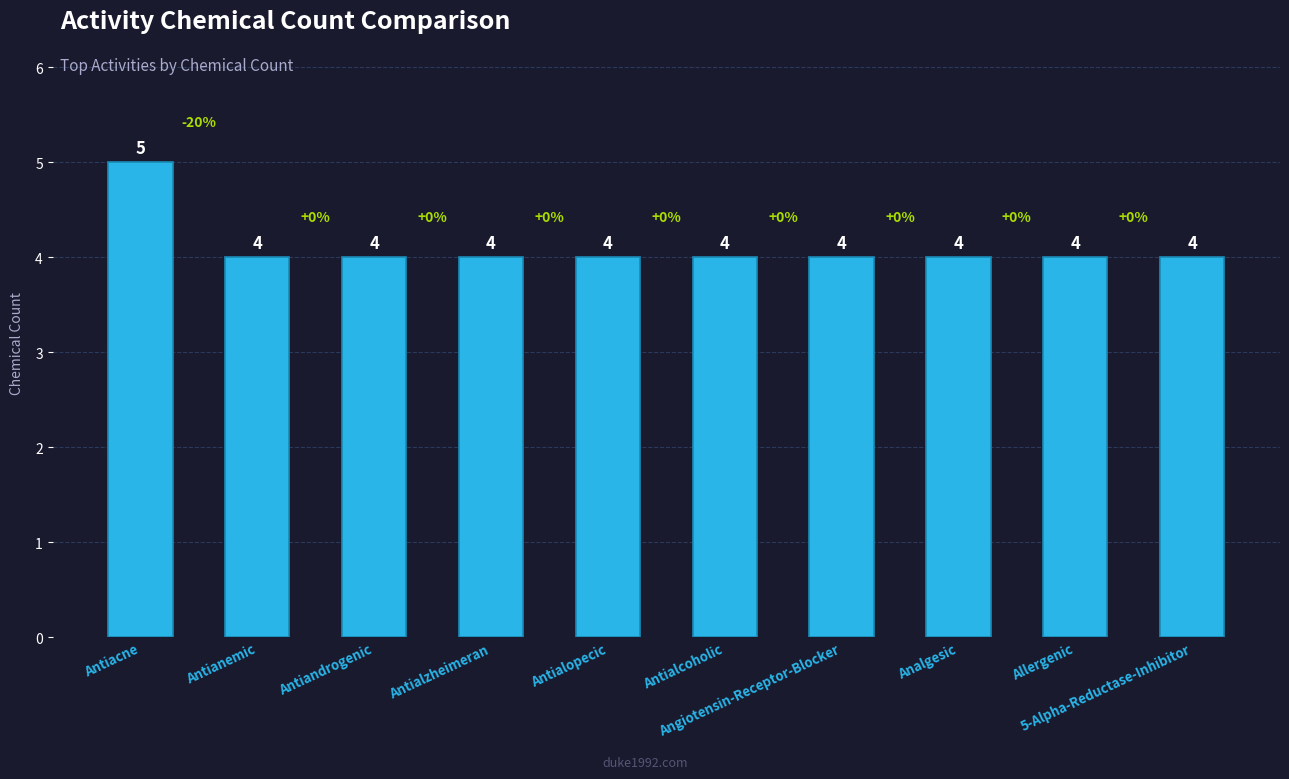

Reading left to right, extract all data points from this chart.

5	4	4	4	4	4	4	4	4	4